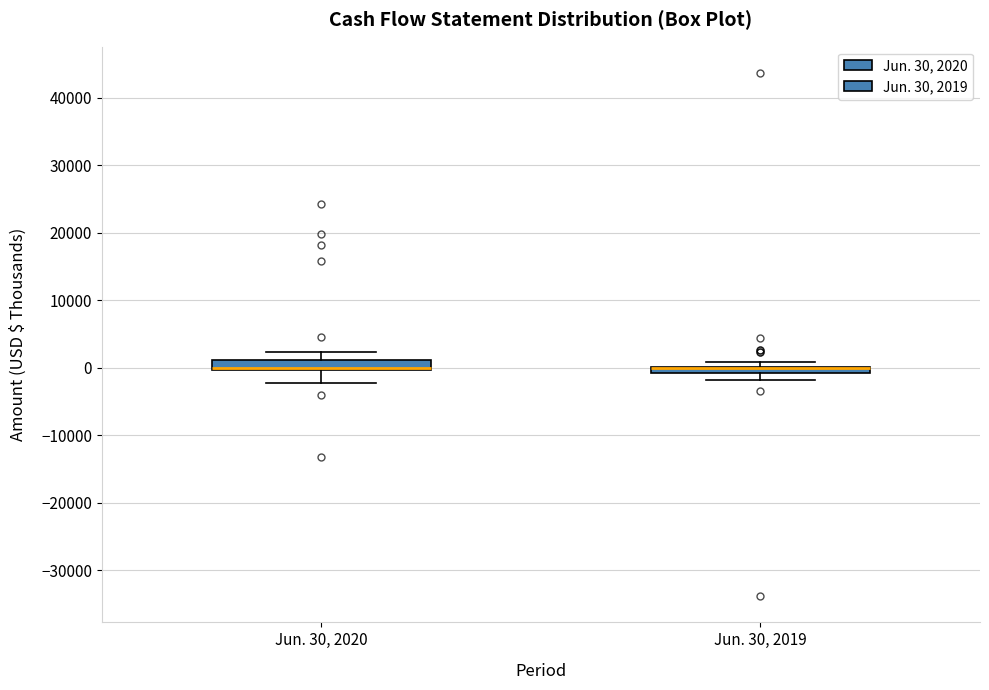

Where does the lower whisker of the box for Jun. 30, 2020 end on the y-axis? The values are not printed on the chart, so give them approximately, as read against the axis.

-2000